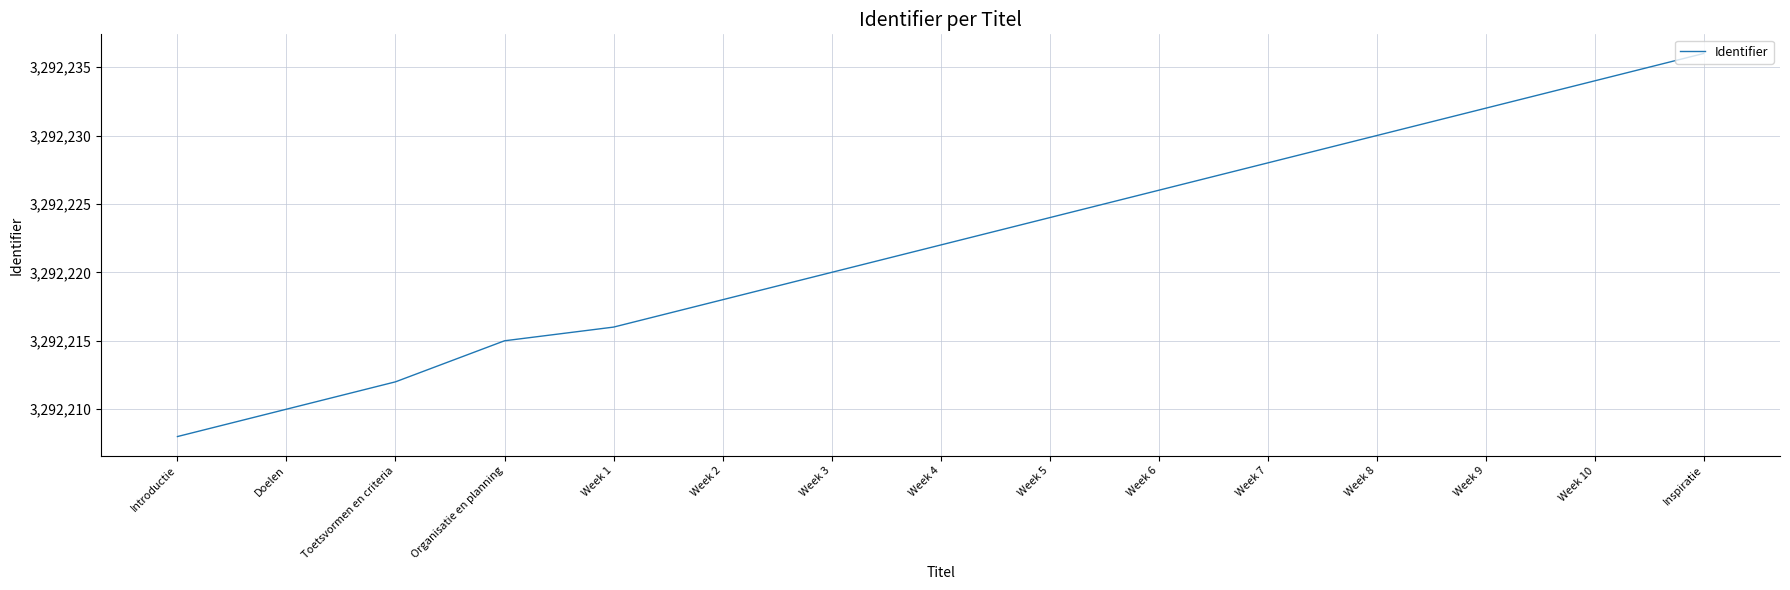

True or false: the data shows 3292234 at Week 10.

True